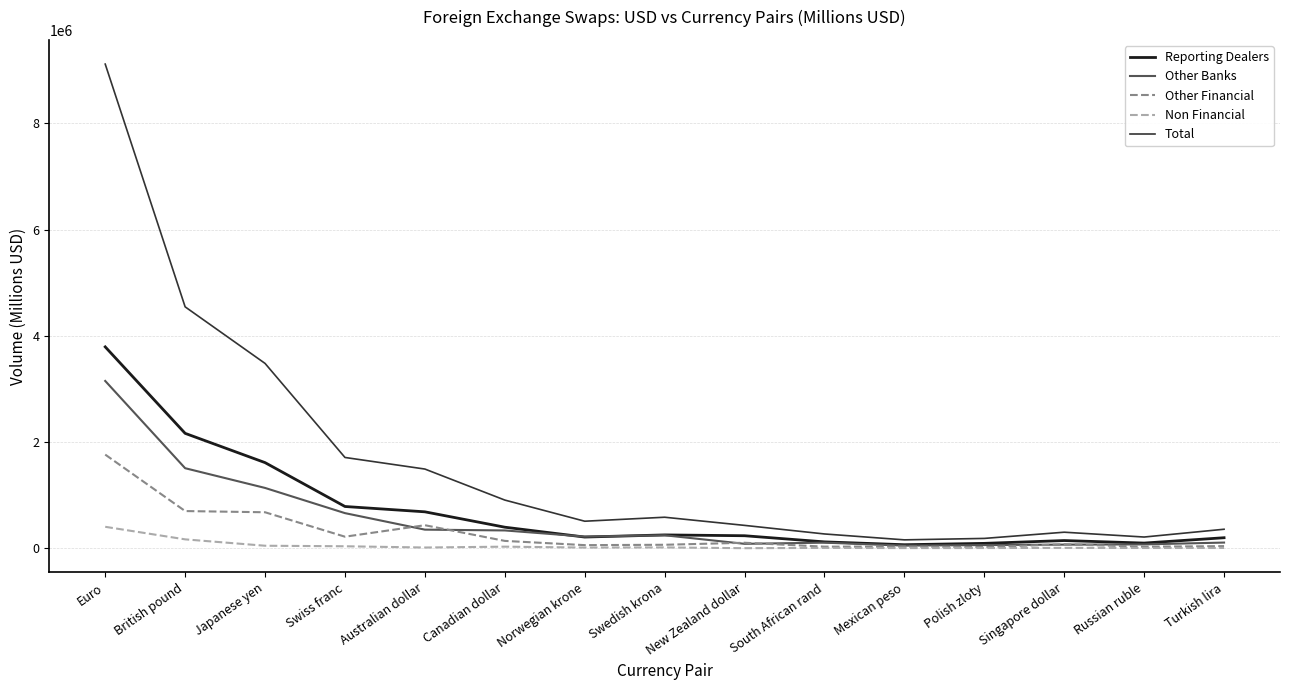

True or false: Other Financial has a value of 702354.0 at British pound.

True